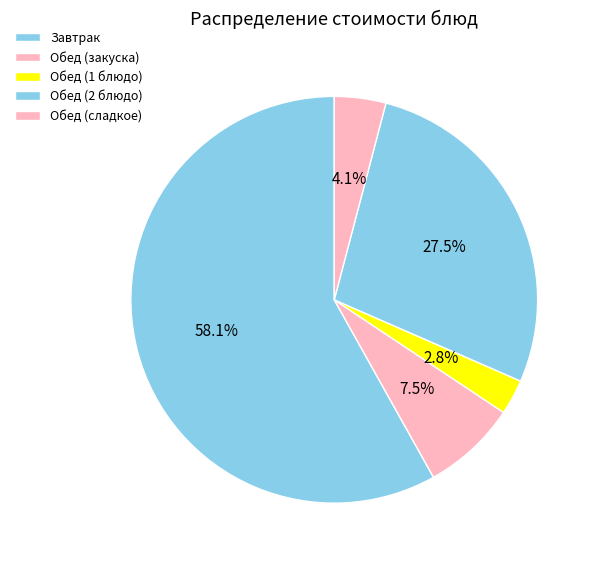

Rank the categories by value from highest to lowest.

Завтрак, Обед (2 блюдо), Обед (закуска), Обед (сладкое), Обед (1 блюдо)